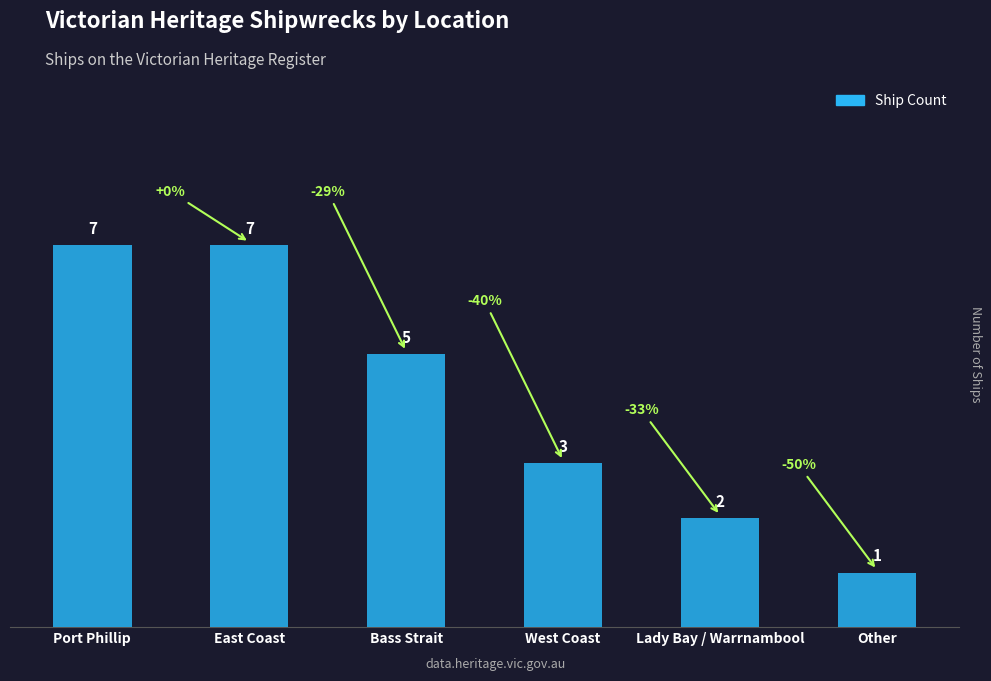

True or false: the data shows 5 at West Coast.

False